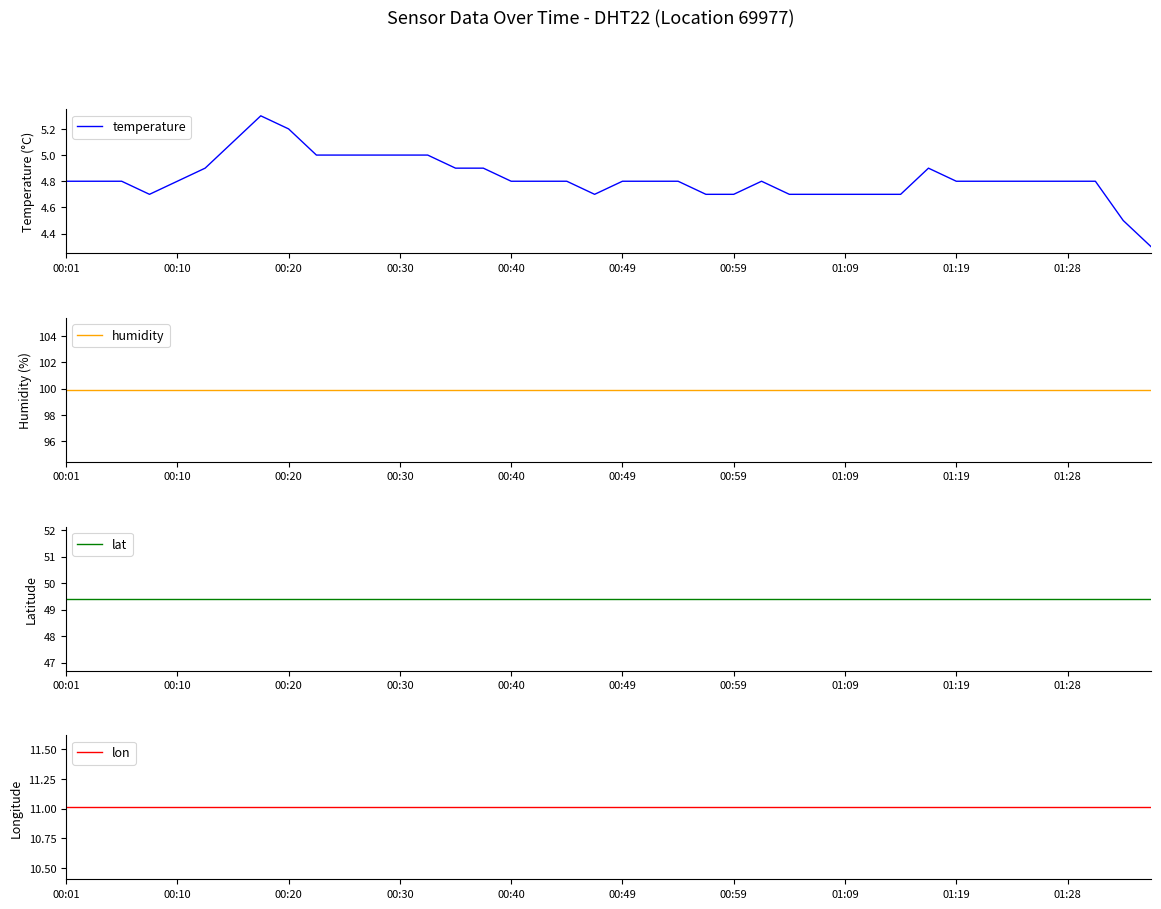

What position from the right is 34?

6